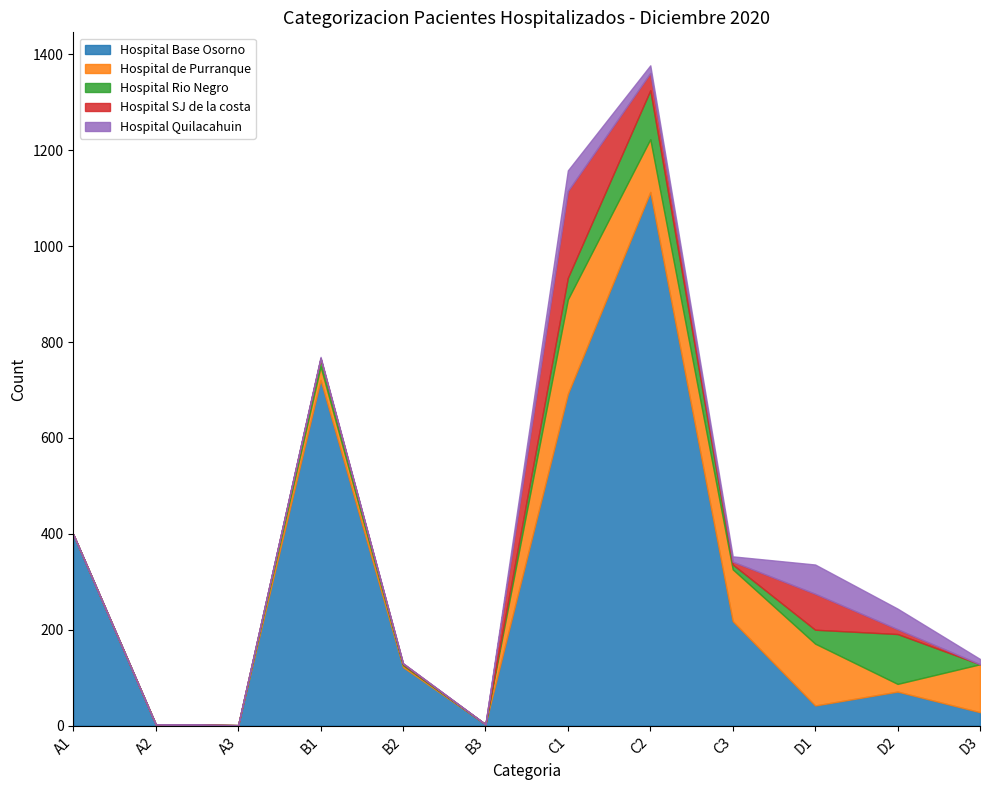

Which series ends up on top after the final intersection of Hospital Rio Negro and Hospital Base Osorno?

Hospital Base Osorno